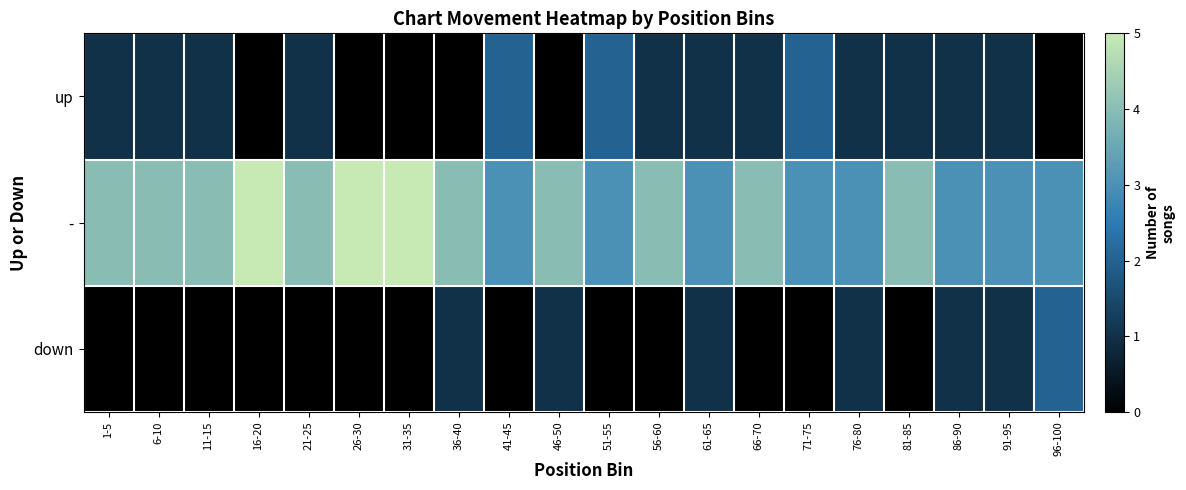

Which series has the largest total across all categories?

-